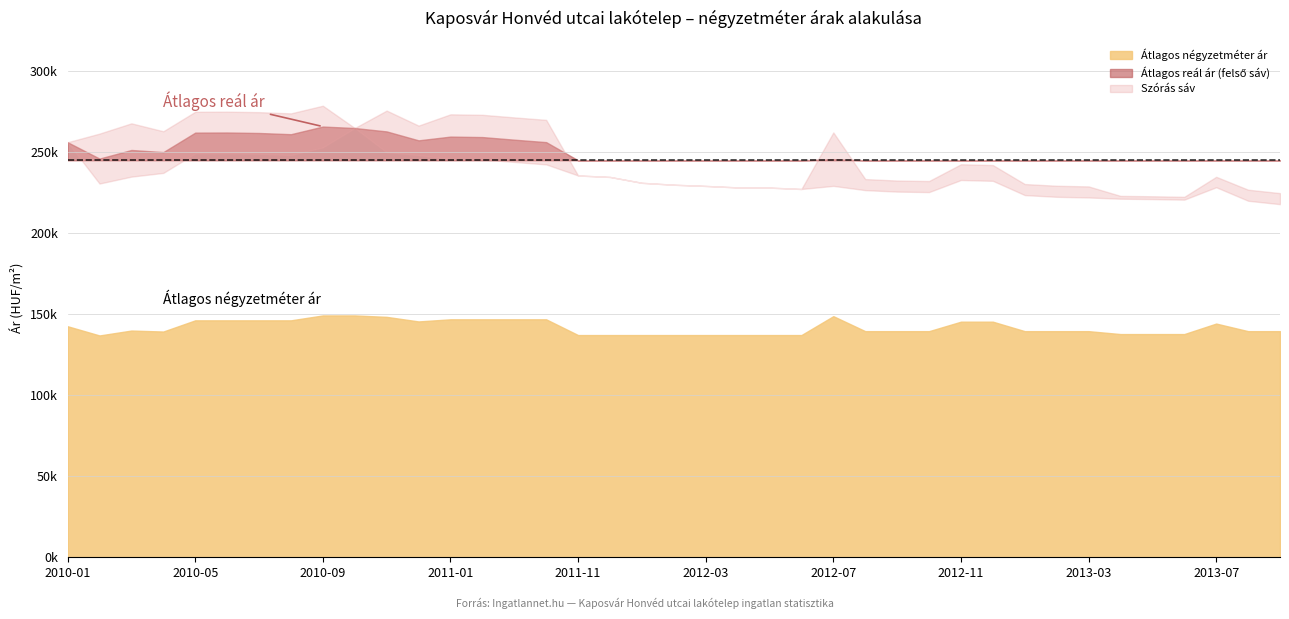

What is the label of the 9th point from the left?

2010-09